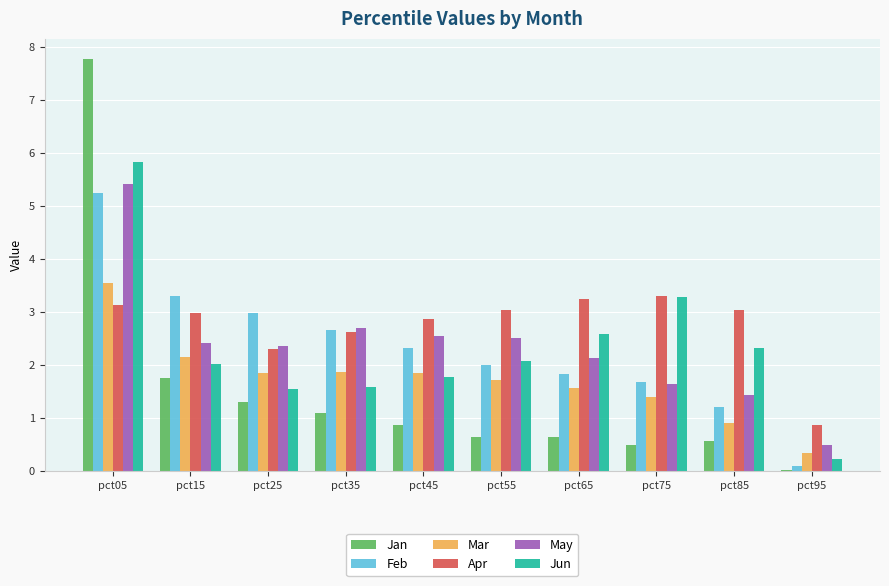

Which series has the widest spread of values?

Jan